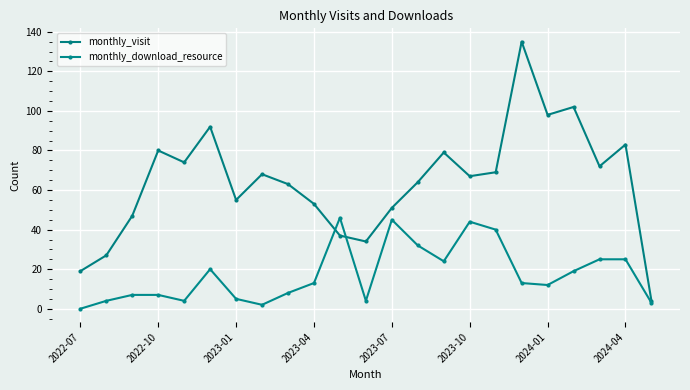

What are all the series names shown in the legend?

monthly_visit, monthly_download_resource